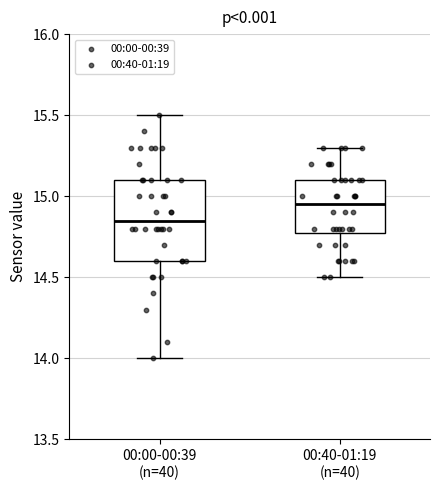

Which box's median line is the highest?

00:40-01:19 (n=40)